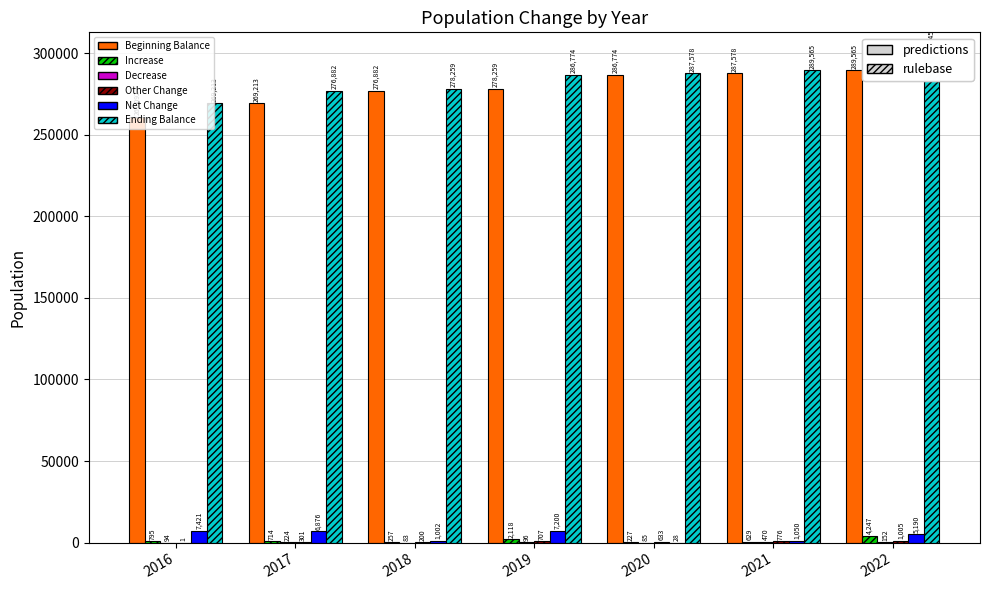

What is the sum of the Beginning Balance values at 2018 and 2020?

563656